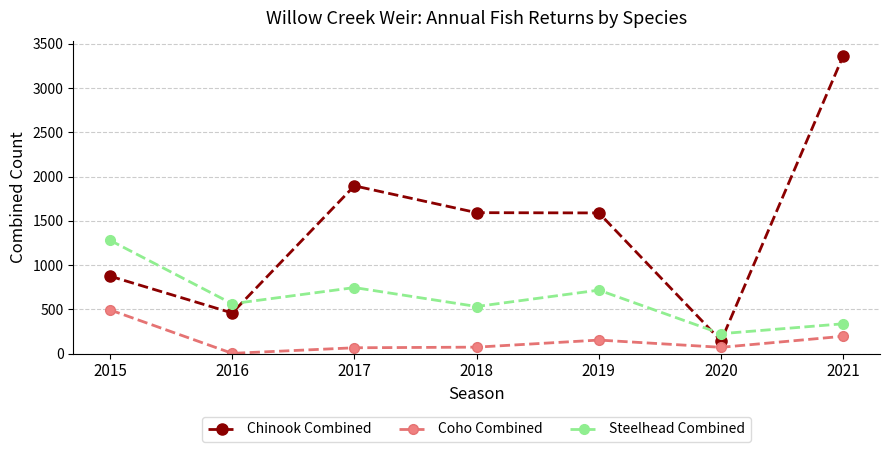

Is the value of Coho Combined at 2019 greater than the value of Steelhead Combined at 2021?

No